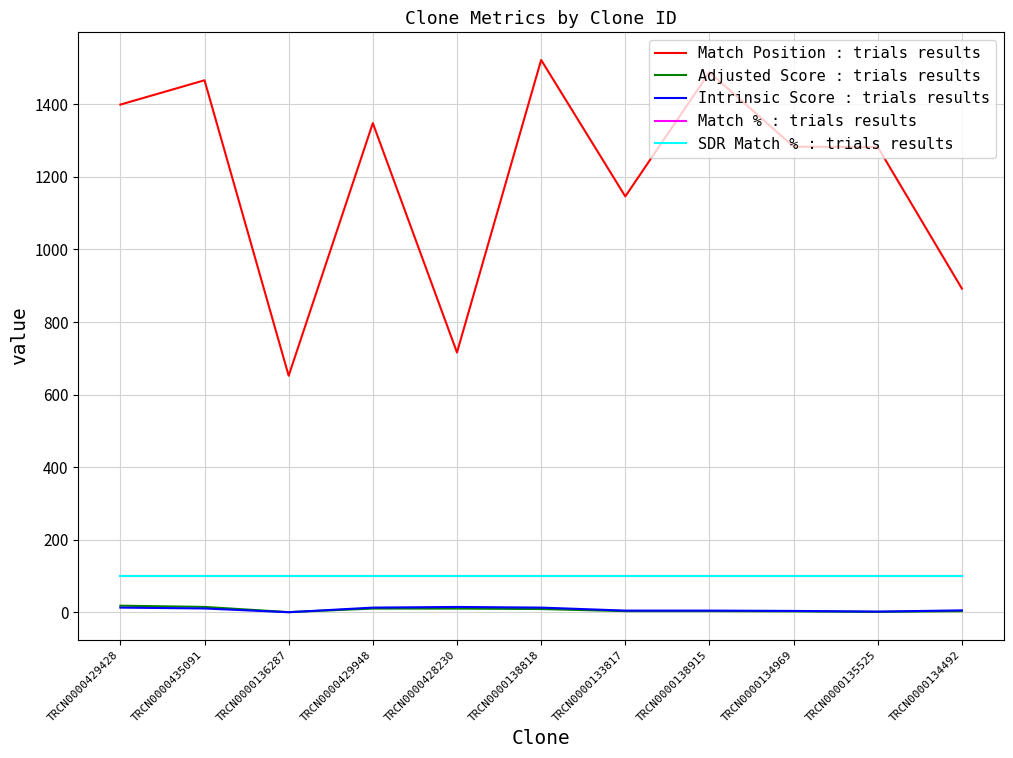

Which series has the widest spread of values?

Match Position : trials results